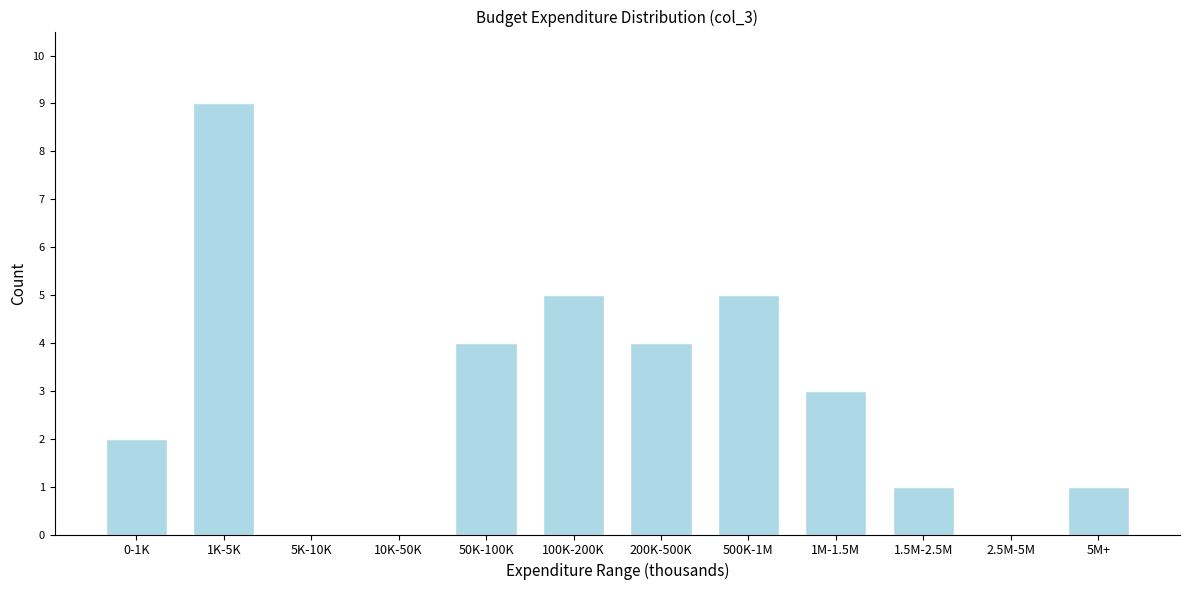

Reading left to right, what are all the values shown in this chart?

0-1K=2	1K-5K=9	5K-10K=0	10K-50K=0	50K-100K=4	100K-200K=5	200K-500K=4	500K-1M=5	1M-1.5M=3	1.5M-2.5M=1	2.5M-5M=0	5M+=1